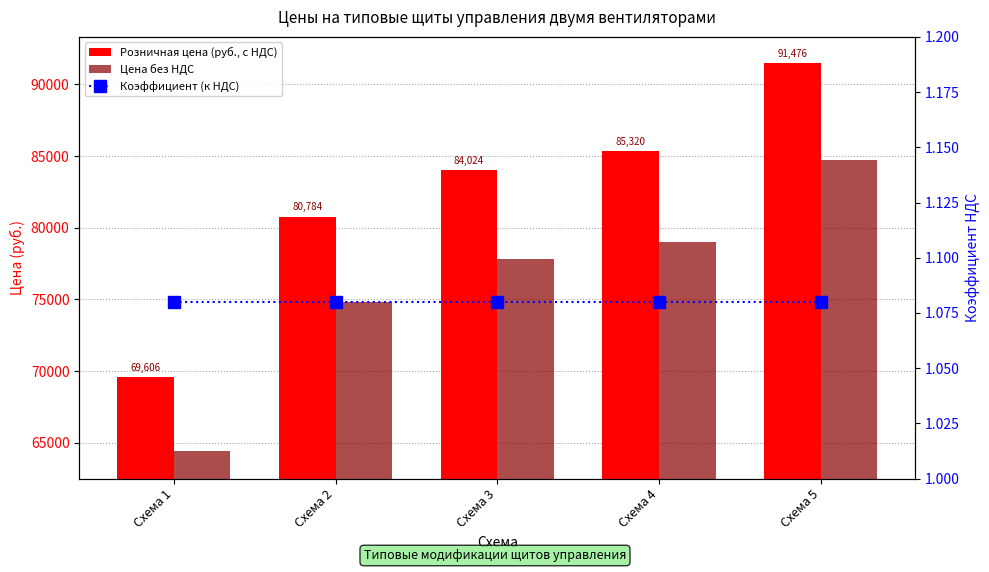

Reading right to left, what are all the values shown in this chart?

Розничная цена (руб., с НДС): Схема 5=91476.0	Схема 4=85320.0	Схема 3=84024.0	Схема 2=80784.0	Схема 1=69606.0
Цена без НДС: Схема 5=84700.0	Схема 4=79000.0	Схема 3=77800.0	Схема 2=74800.0	Схема 1=64450.0
Коэффициент (к НДС): Схема 5=1.1	Схема 4=1.1	Схема 3=1.1	Схема 2=1.1	Схема 1=1.1